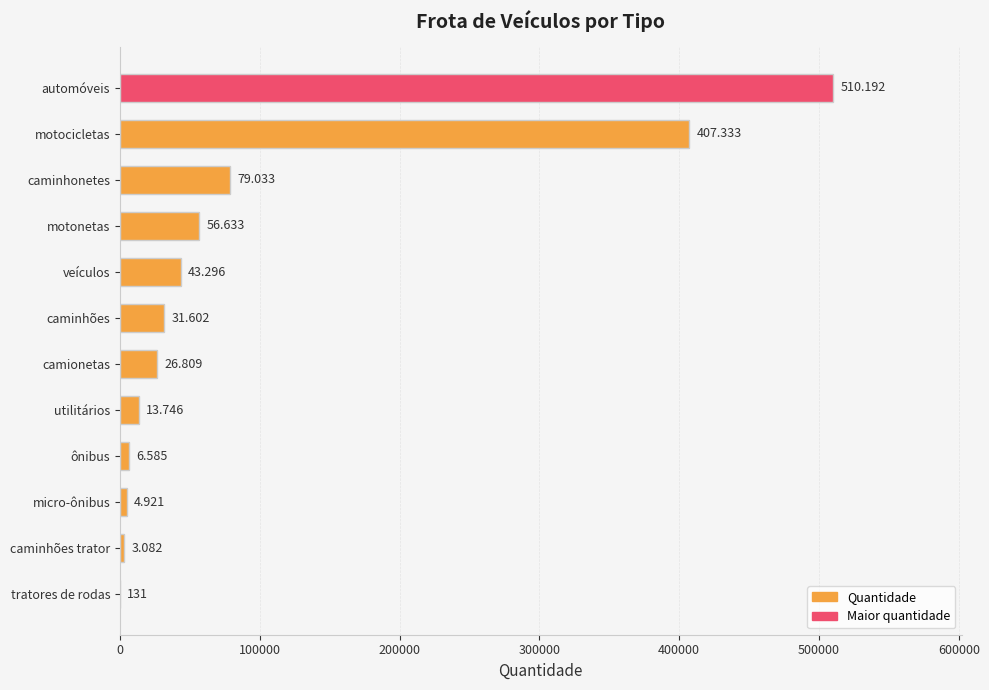

Are the bars horizontal?

Yes